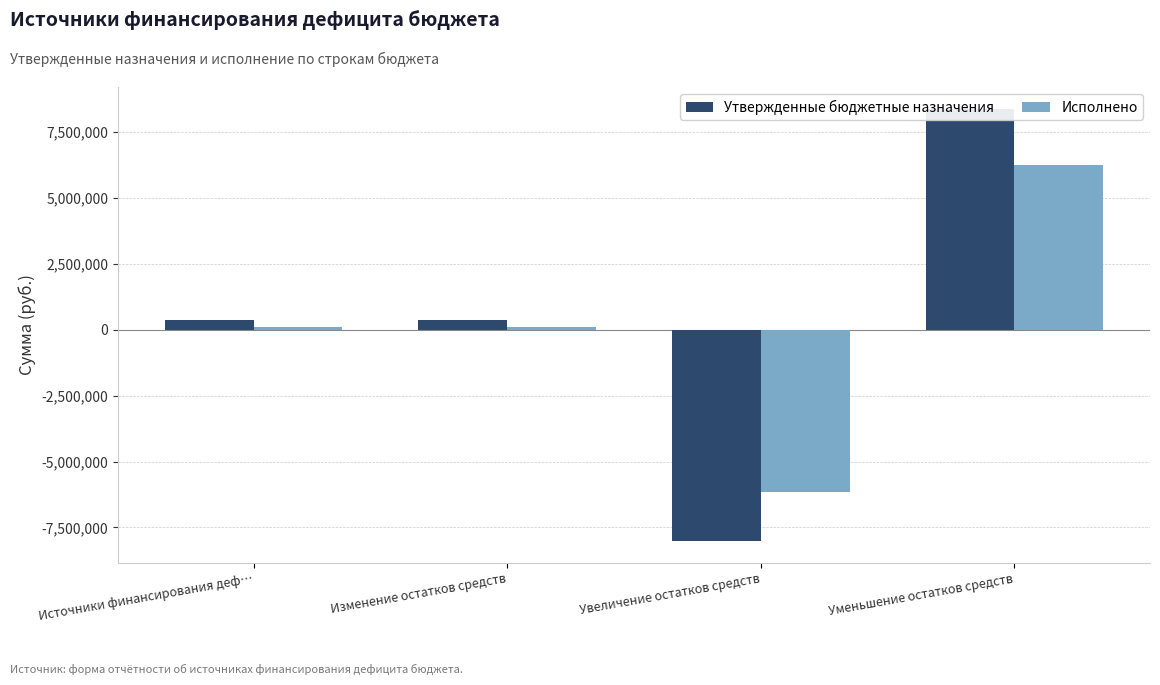

Where is Утвержденные бюджетные назначения nearest to the value 183583?

Источники финансирования деф…